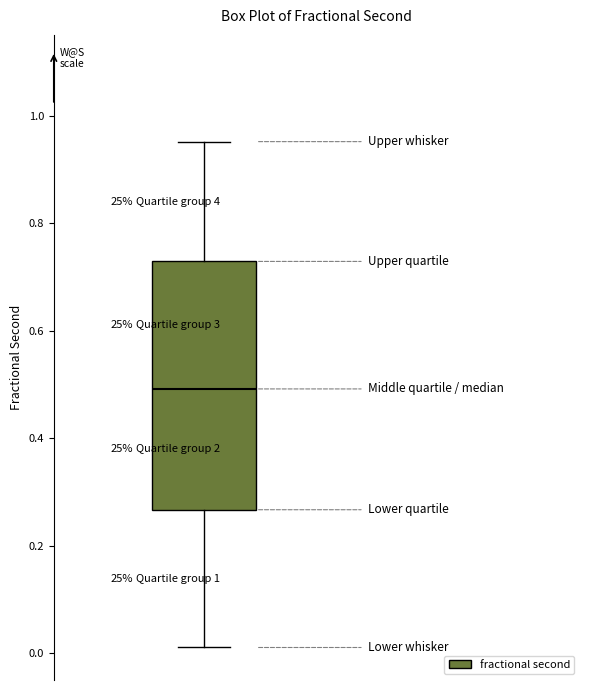

Read this box plot against the y-axis: the position of the median line, the range covered by the box, and the ends of both whiskers. The values are not printed on the chart, so give them approximately, as read against the axis.

median 0.50, box 0.26 to 0.72, whiskers 0.02 to 0.96